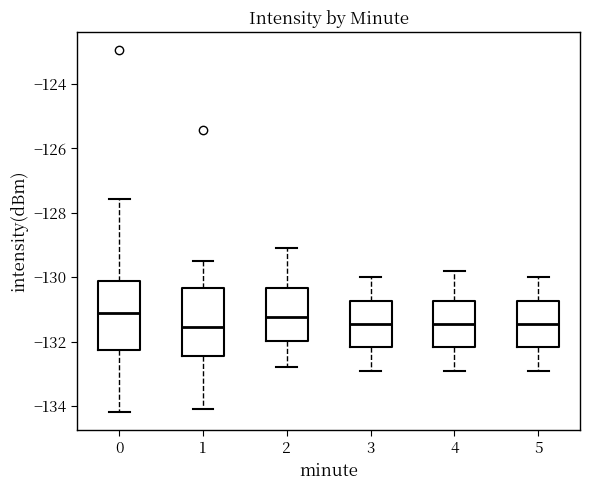

Where does the median line of the box at x = 3 sit on the y-axis? The values are not printed on the chart, so give them approximately, as read against the axis.

-131.4